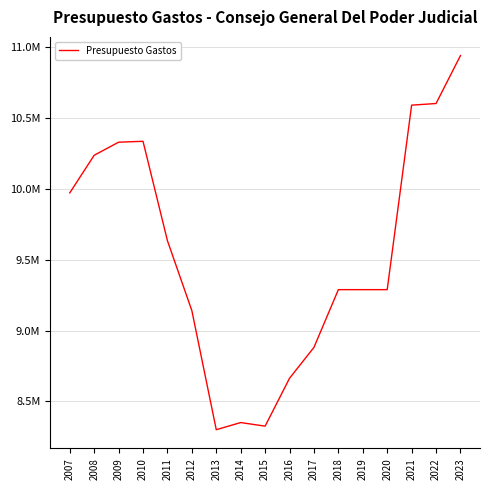

What is the average value?

9539195